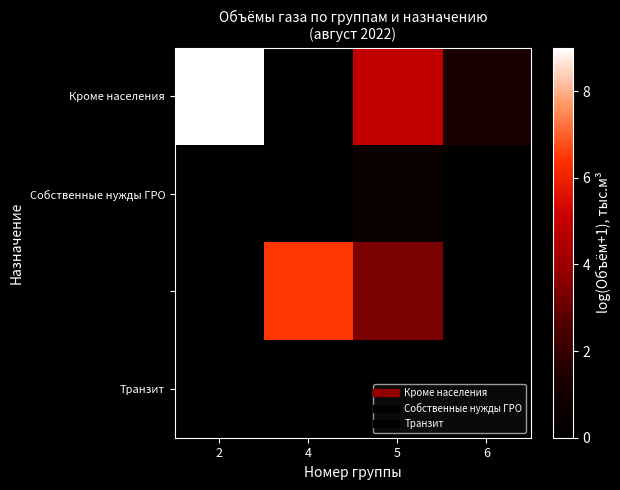

How many data points does each series have?

4